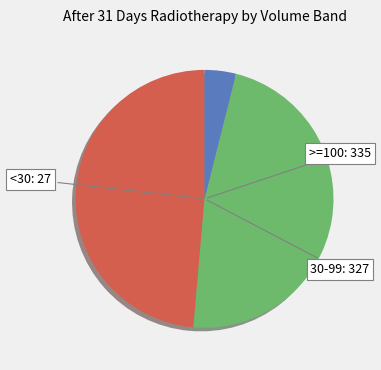

How many segments does this pie chart have?

3